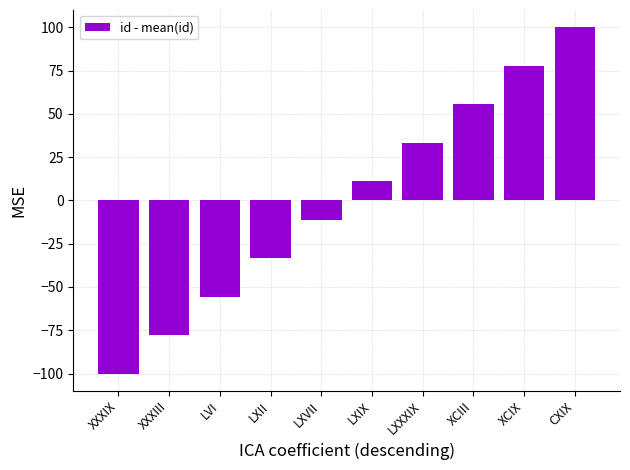

What is the difference between the maximum and minimum values?

200.0